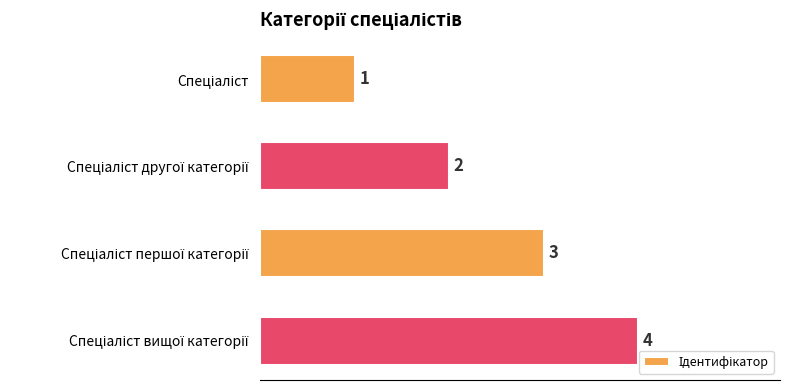

How many series are shown in this chart?

1